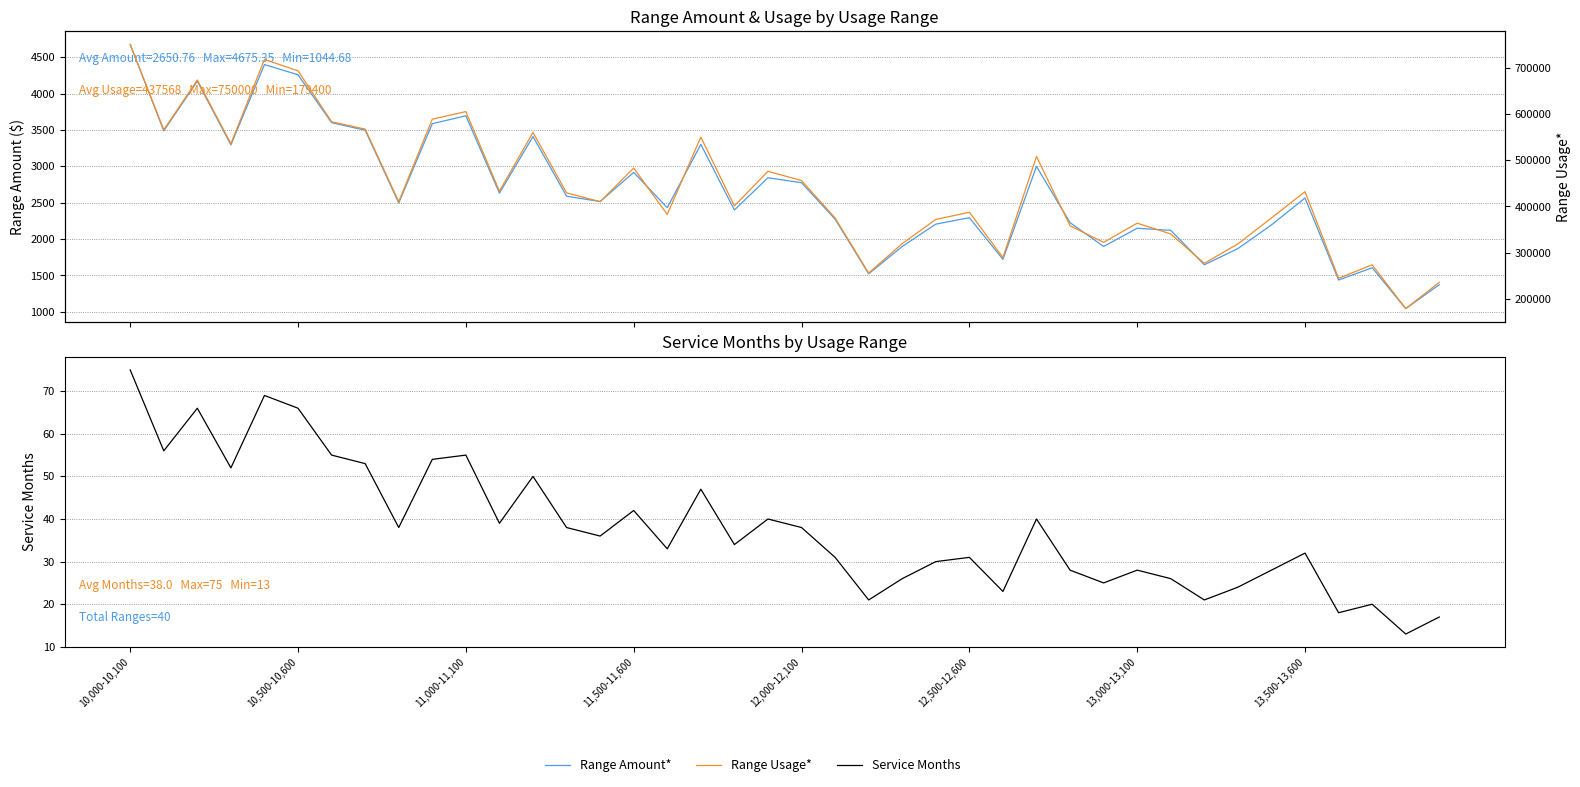

What is the total value across all series at 13?

432027.7